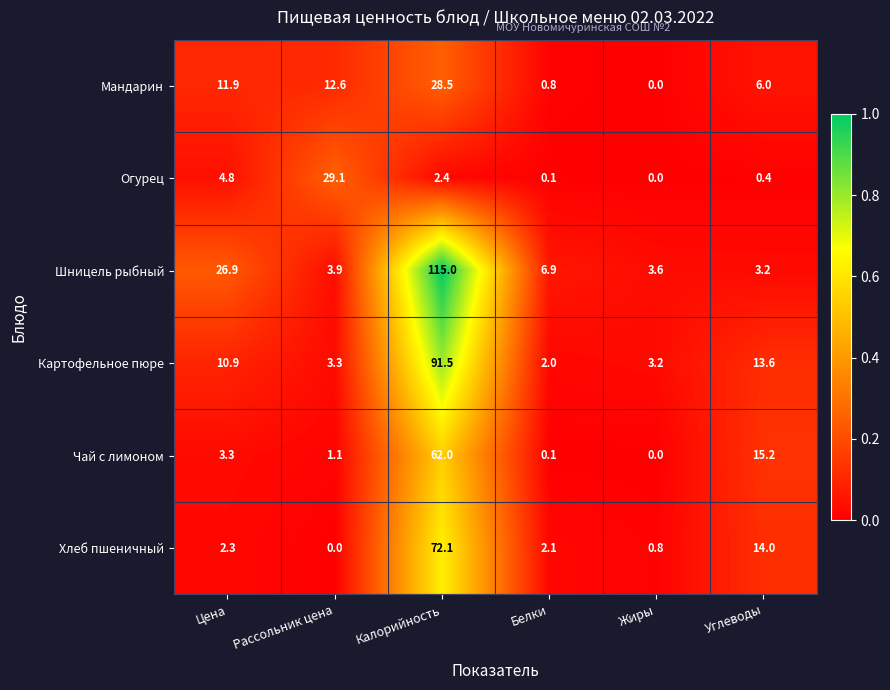

What is the sum of all Хлеб пшеничный values?

91.3